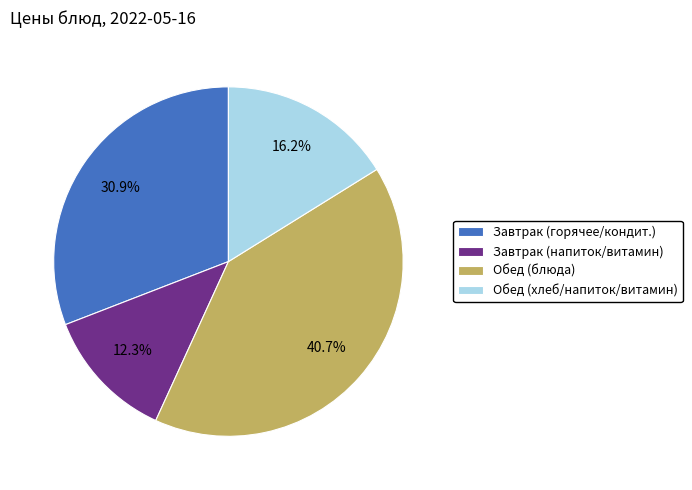

Is there a majority slice in this chart?

No